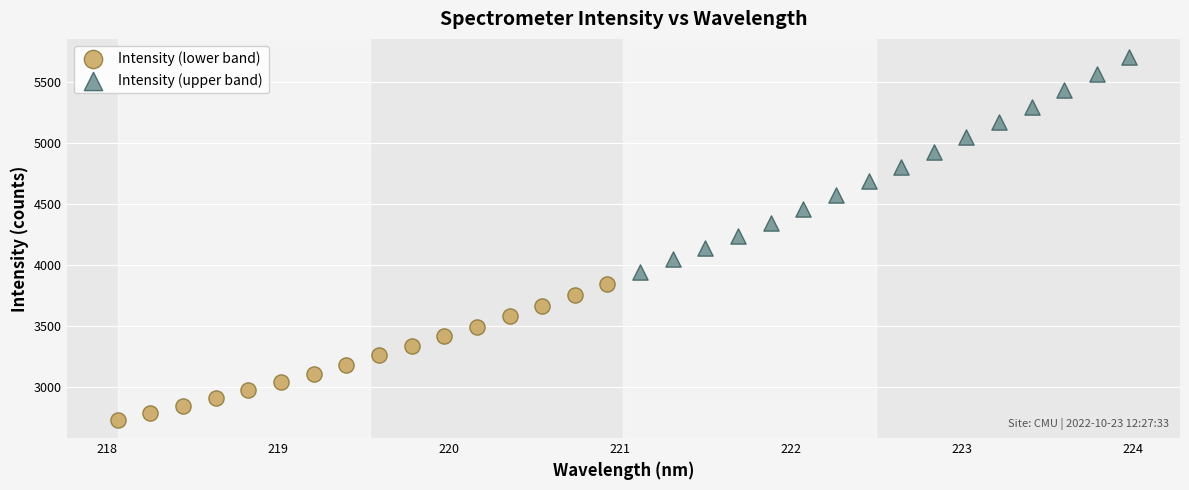

Which series reaches the minimum Y coordinate?

Intensity (lower band)